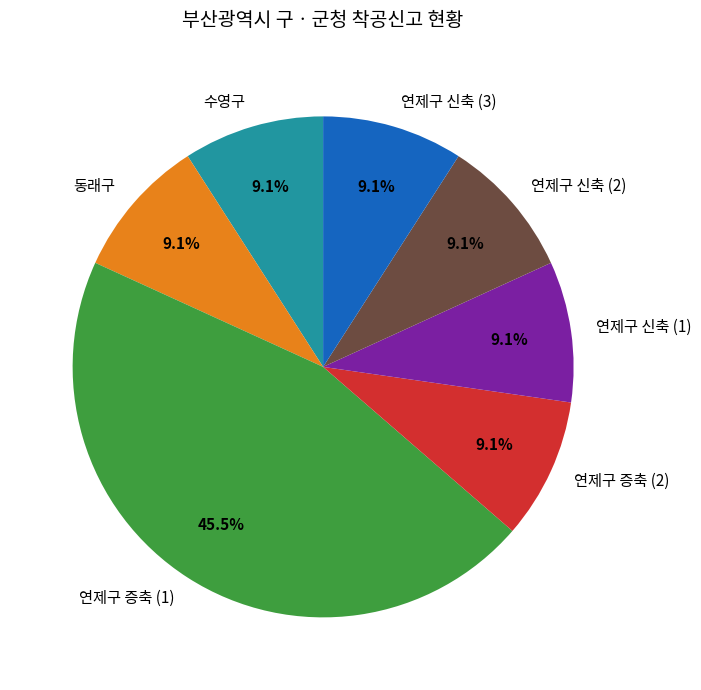

What portion of the pie excludes 연제구 증축 (1)?

54.5%